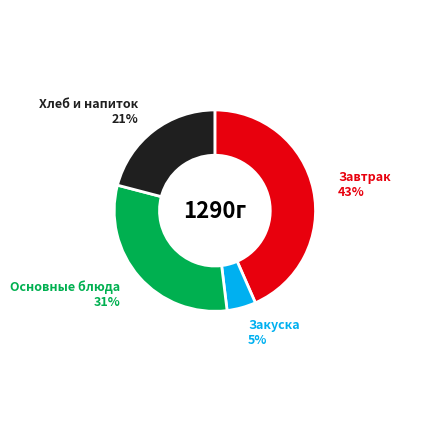

To the nearest percent, what percentage of the pie is Завтрак?

43%